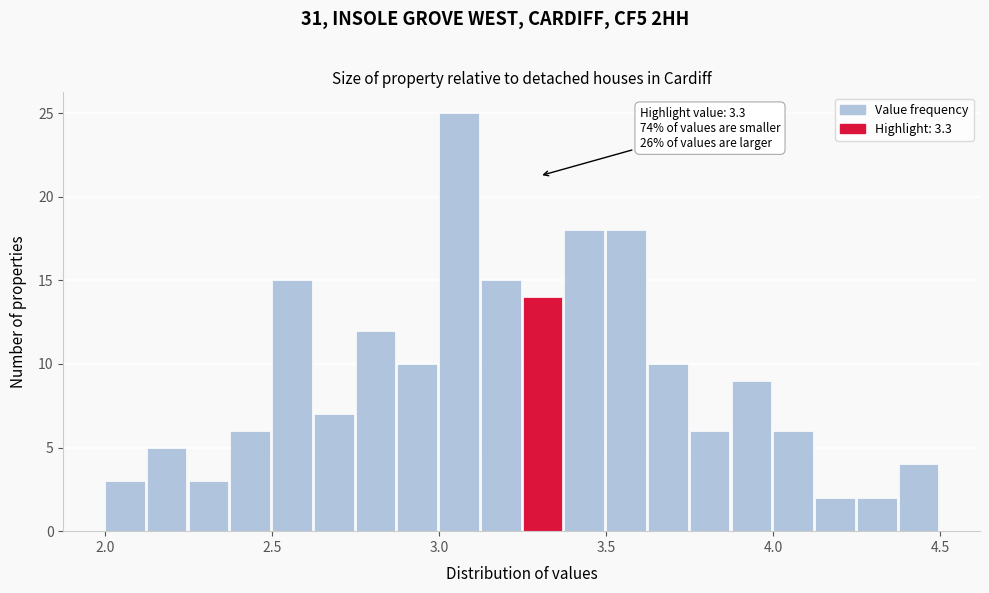

Around what value on the x-axis is the tallest bar? Give the approximate position of its centre, as read against the axis.

3.05